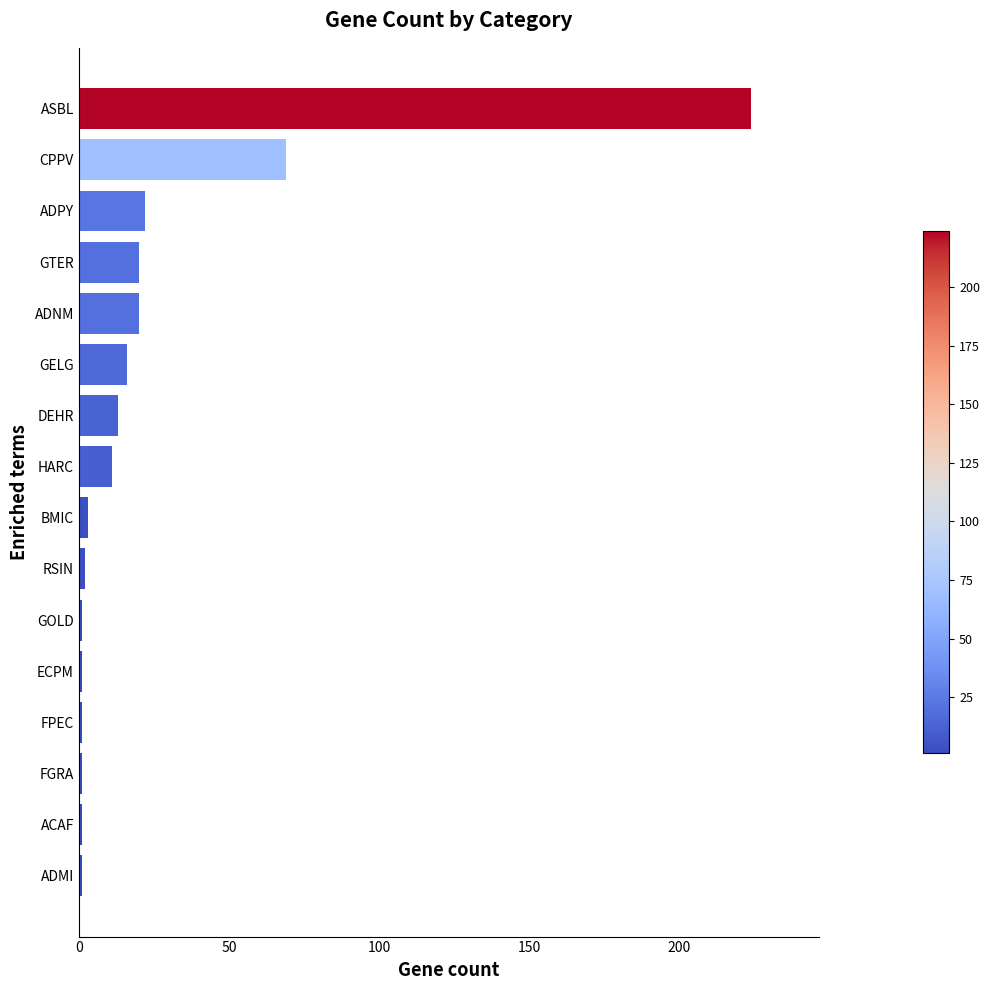

Which category has the highest value across all series?

ASBL